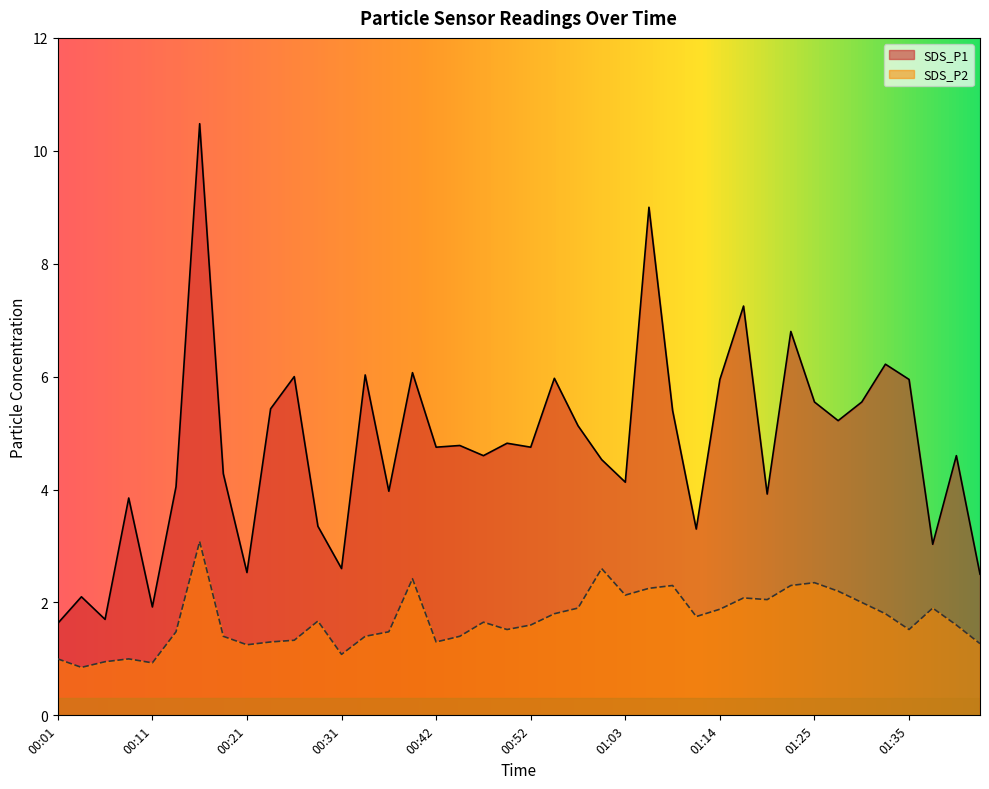

True or false: SDS_P2 and SDS_P1 intersect in this chart.

False